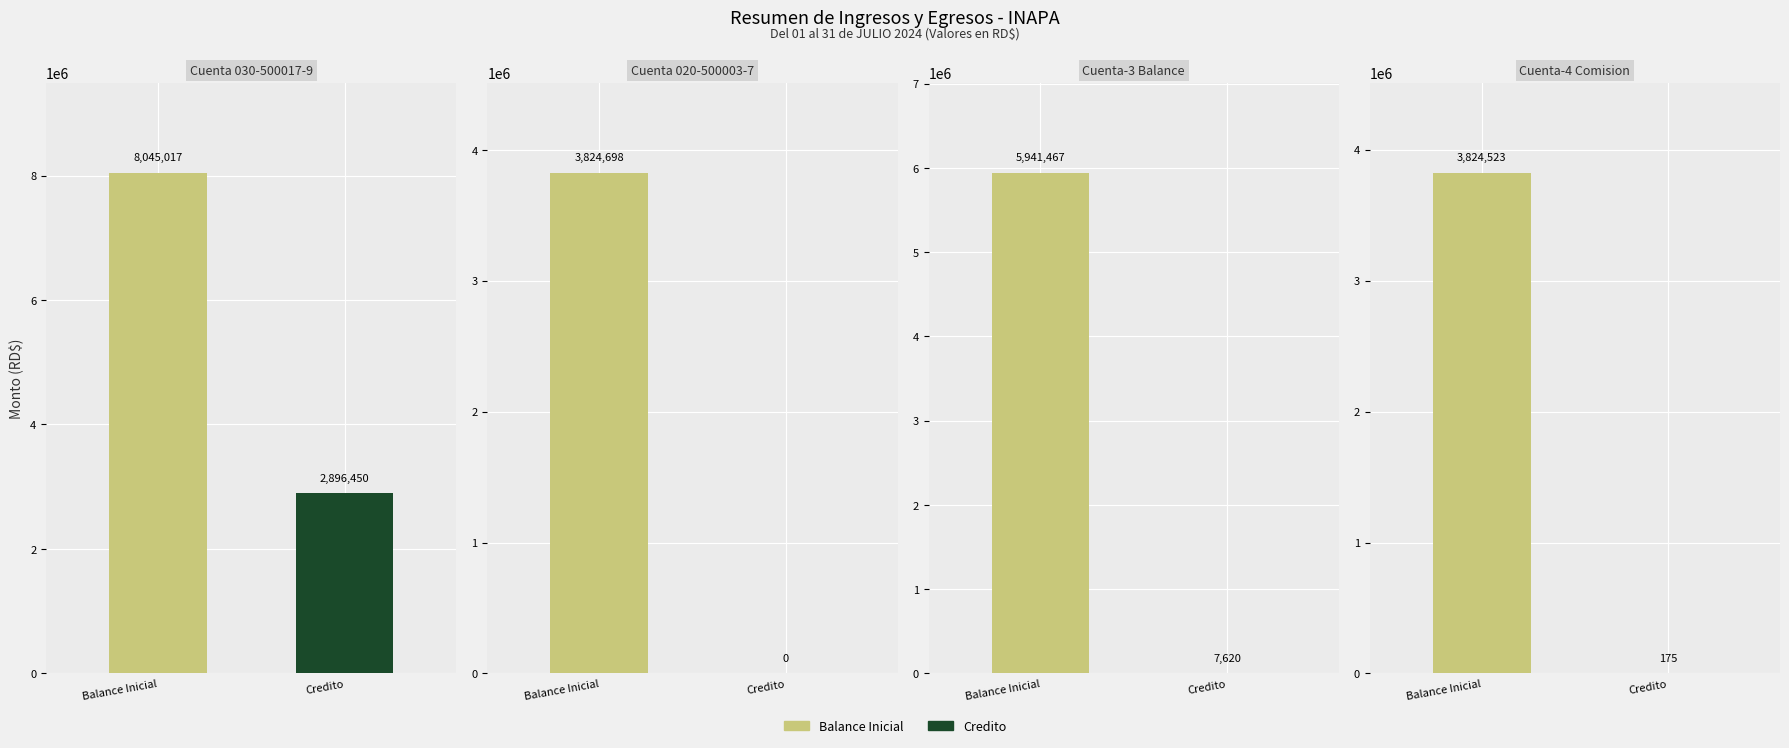

Reading left to right, extract all data points from this chart.

Balance Inicial: 8045016.9	3824698.3	5941467.0	3824523.3
Credito: 2896450.1	0.0	7620.0	175.0